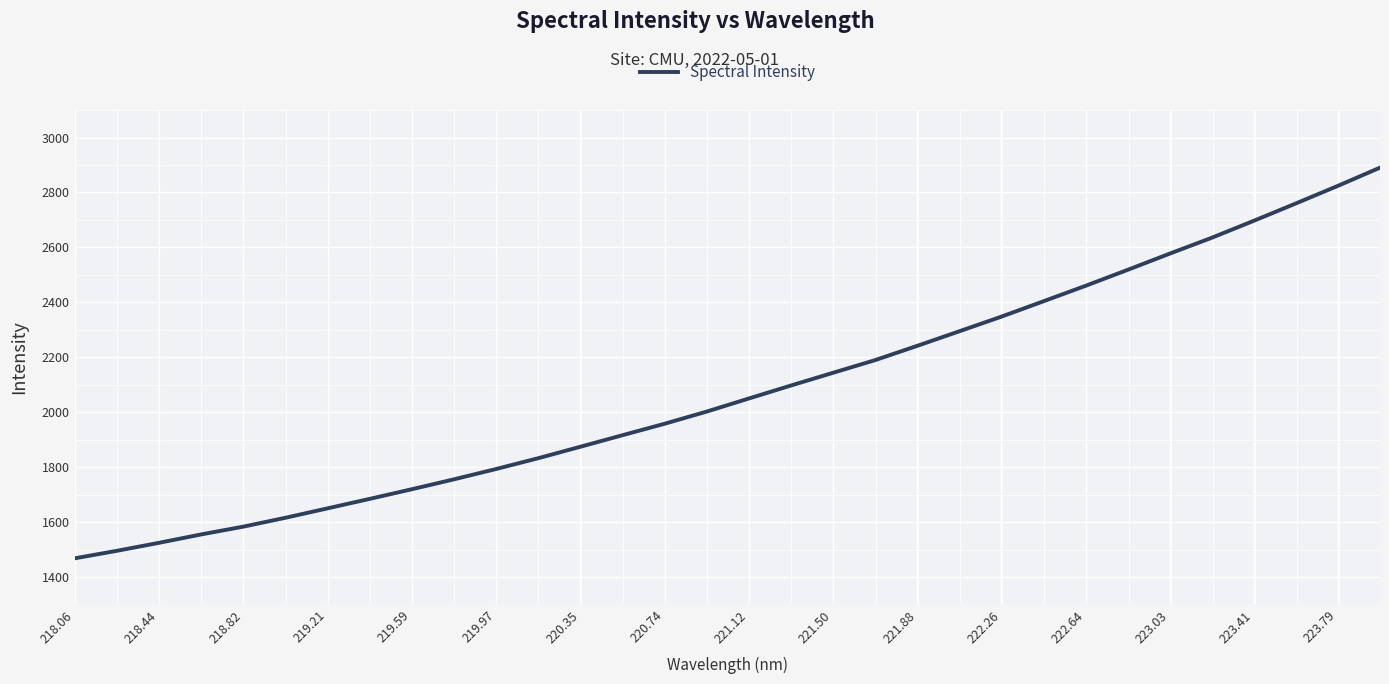

What is the maximum value shown in the chart?

2890.3